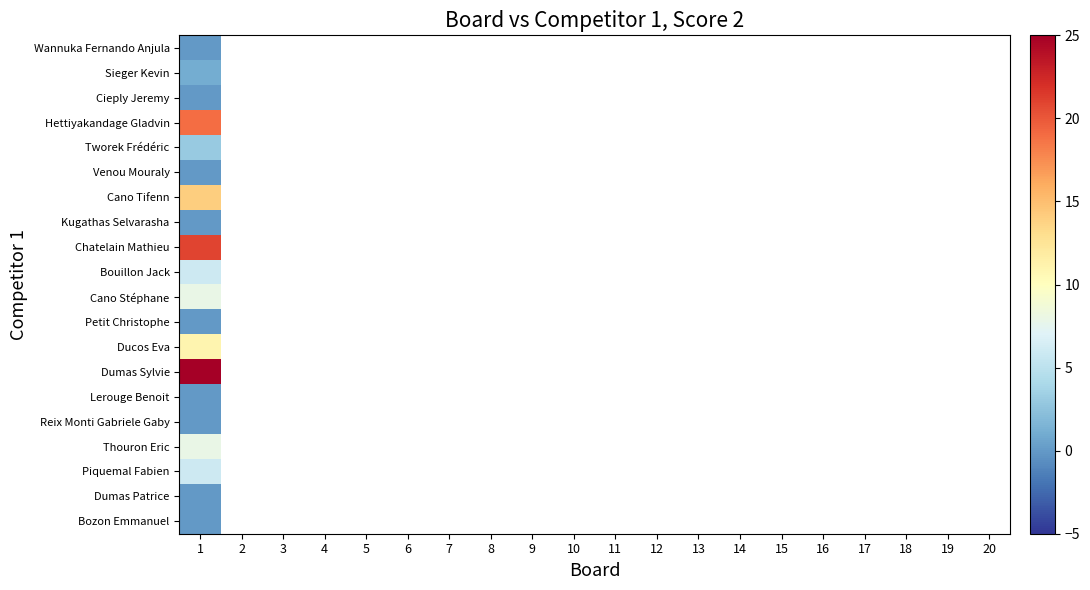

At how many categories does at least one series exceed 20?

1